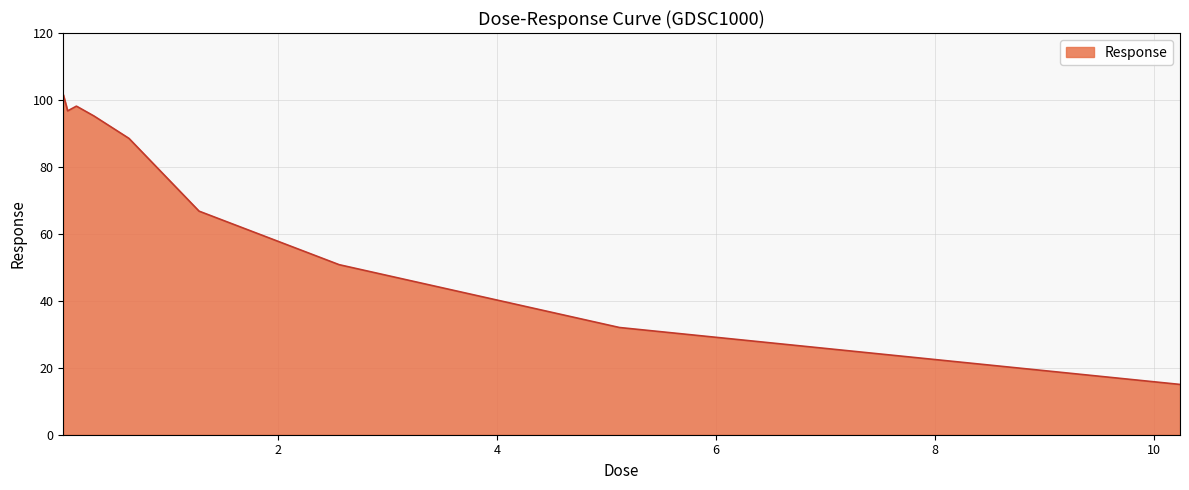

Count the number of data series in this chart.

1